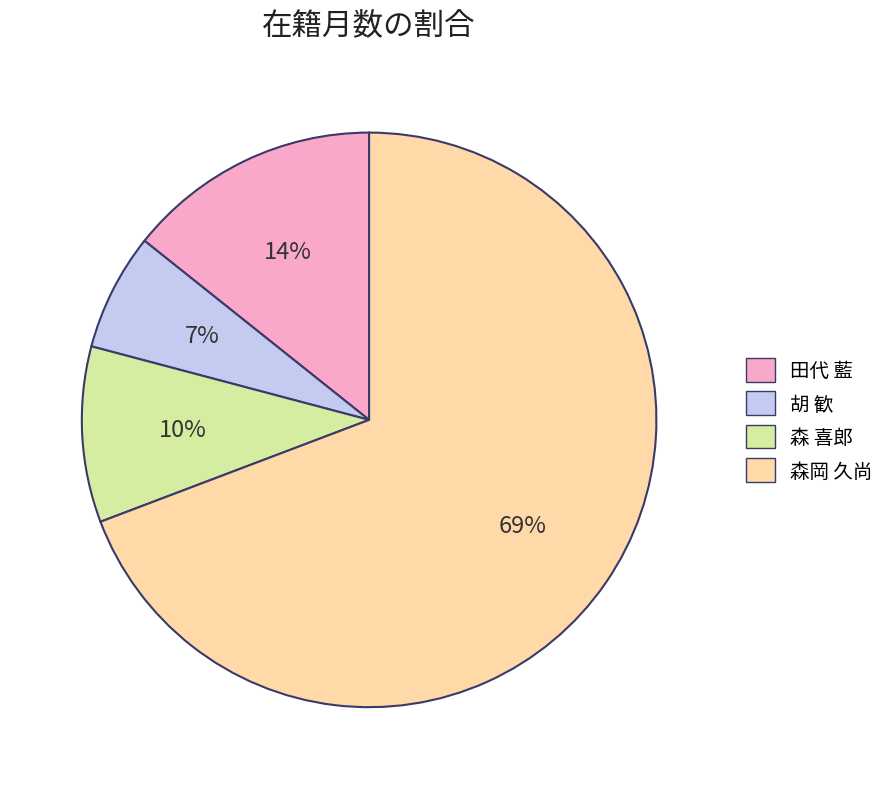

How many segments does this pie chart have?

4